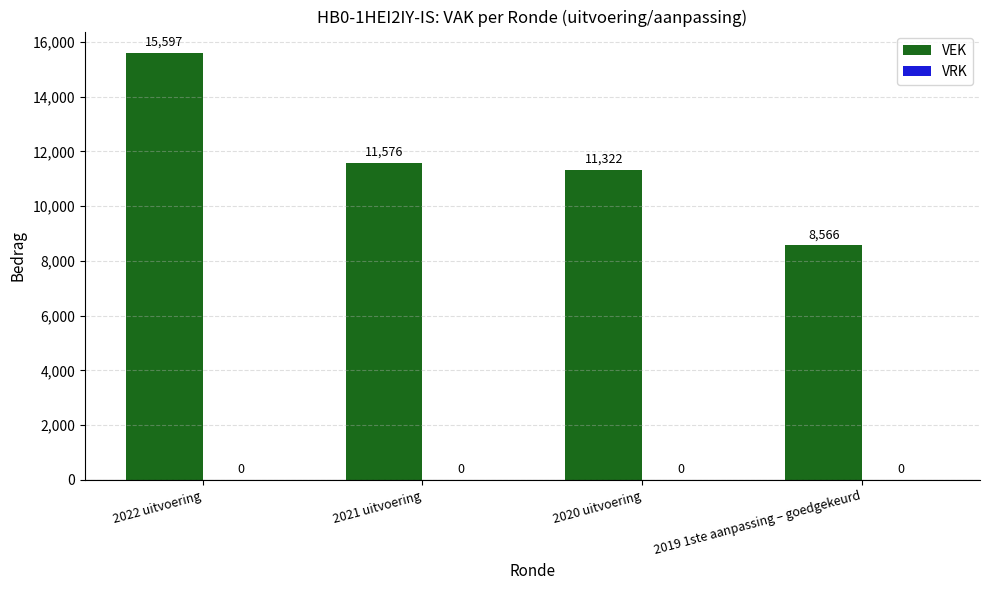

What value does the data have at 2022 uitvoering, to the nearest 10?

15600